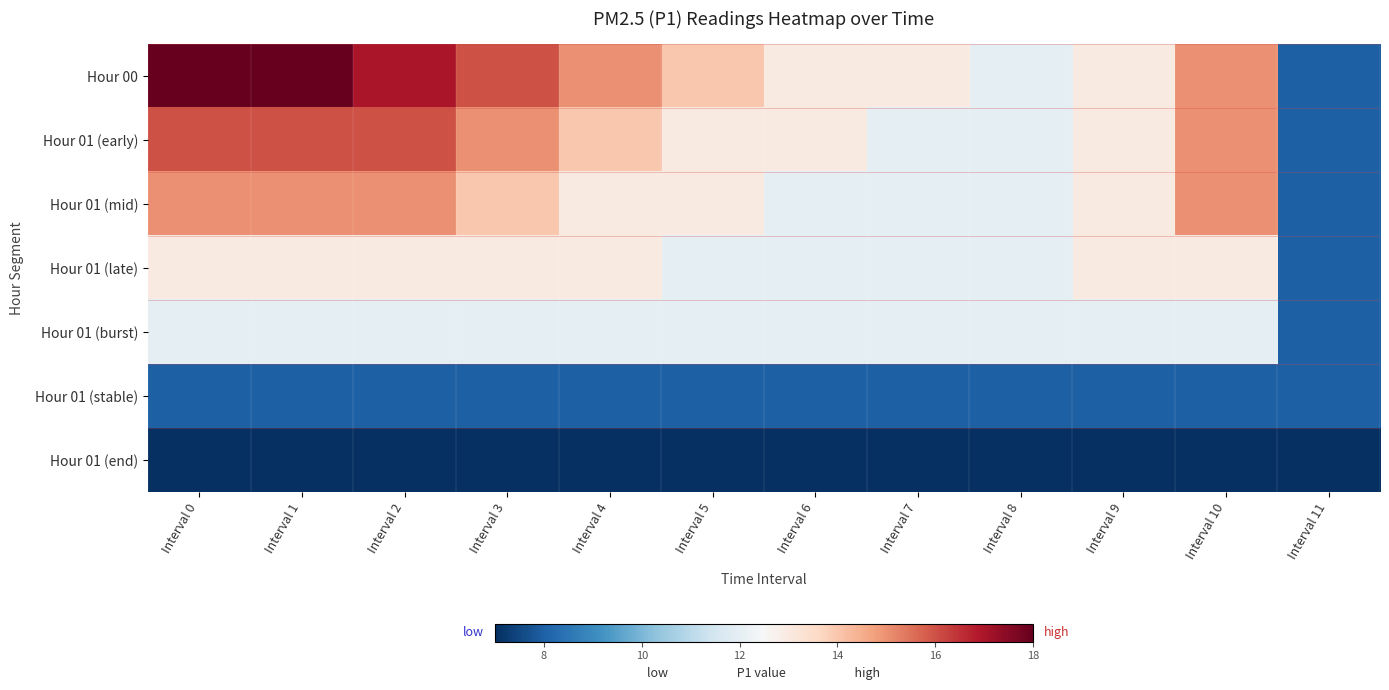

At Interval 11, list the series in order from largest to smallest.

Hour 00, Hour 01 (early), Hour 01 (mid), Hour 01 (late), Hour 01 (burst), Hour 01 (stable), Hour 01 (end)